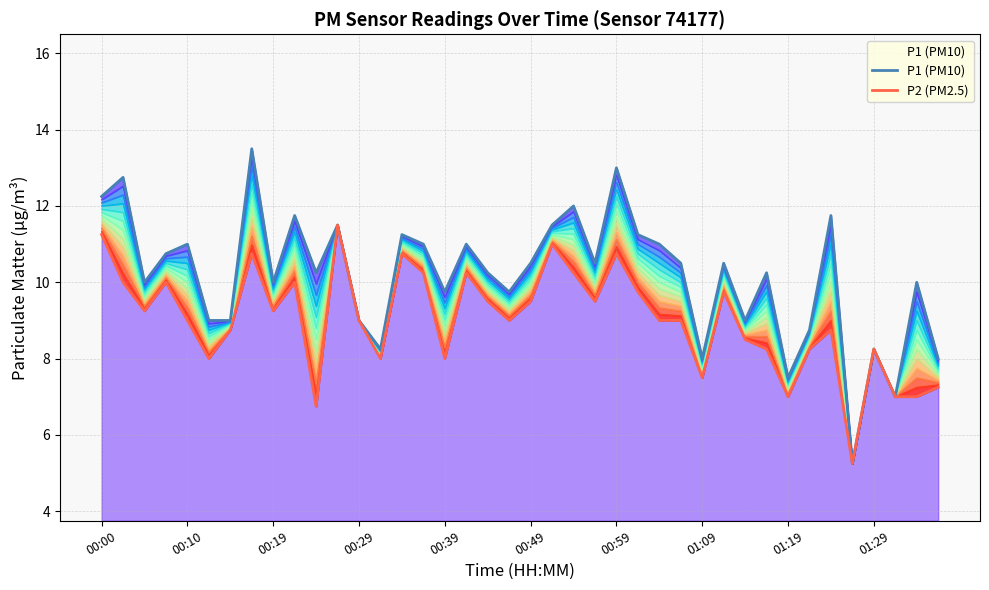

Reading left to right, transcribe all the data shown in this chart.

P1 (PM10): 12.2	12.8	10.0	10.8	11.0	9.0	9.0	13.5	10.0	11.8	10.2	11.5	9.0	8.2	11.2	11.0	9.8	11.0	10.2	9.8	10.5	11.5	12.0	10.5	13.0	11.2	11.0	10.5	8.0	10.5	9.0	10.2	7.5	8.8	11.8	5.2	8.2	7.0	10.0	8.0
P2 (PM2.5): 11.2	10.0	9.2	10.0	9.0	8.0	8.8	10.8	9.2	10.0	6.8	11.5	9.0	8.0	10.8	10.2	8.0	10.2	9.5	9.0	9.5	11.0	10.2	9.5	10.8	9.8	9.0	9.0	7.5	9.8	8.5	8.2	7.0	8.2	8.8	5.2	8.2	7.0	7.0	7.2